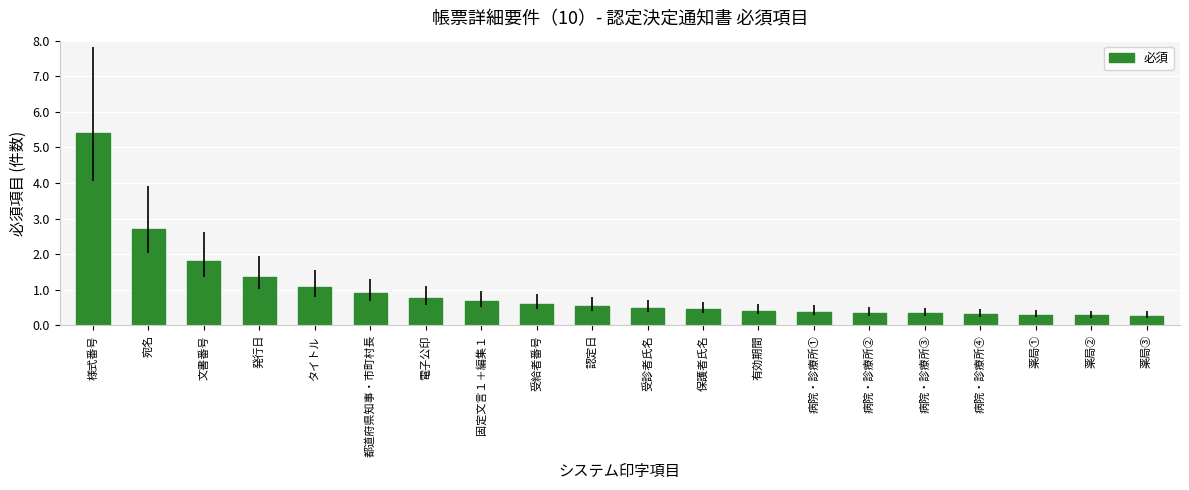

What is the label of the 11th bar from the left?

受診者氏名